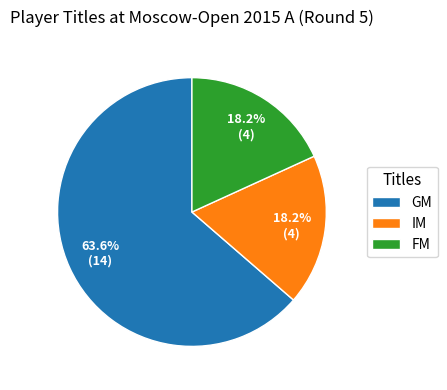

To the nearest percent, what is the average slice percentage?

33%